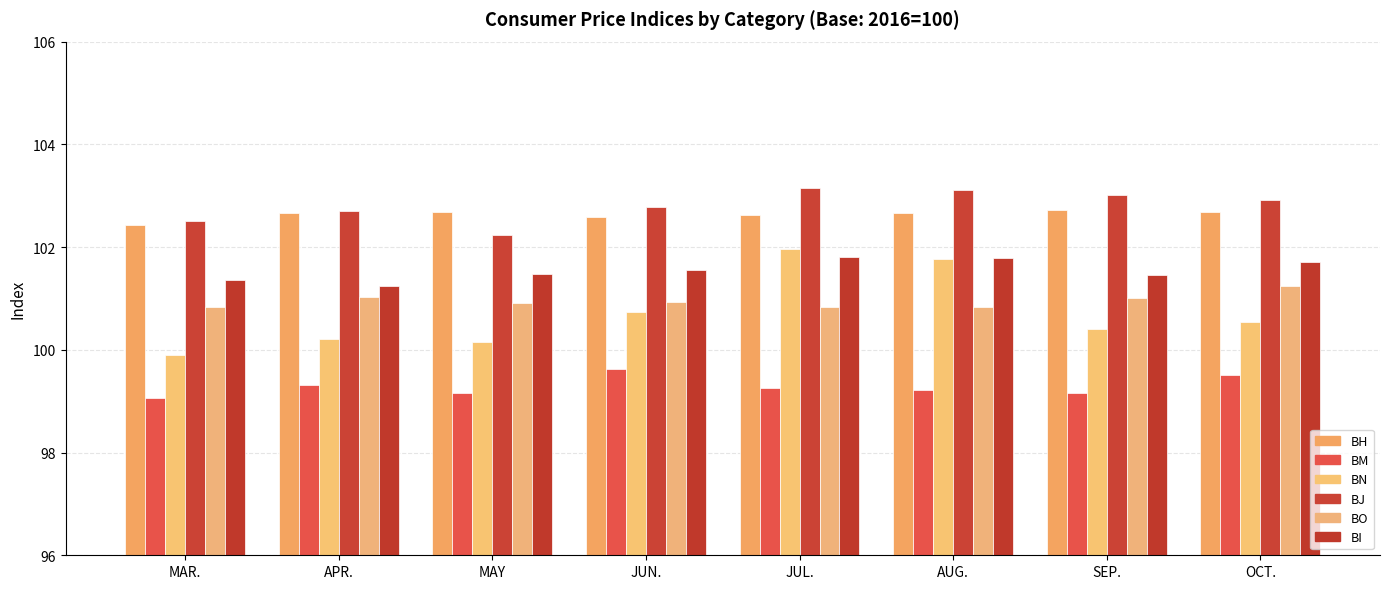

True or false: BN has a value of 99.9 at MAR..

True